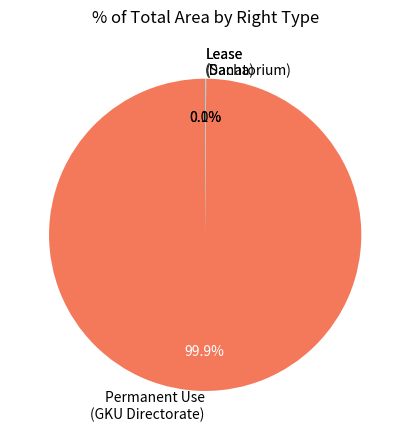

What portion of the pie excludes Permanent Use (GKU Directorate)?

0.1%